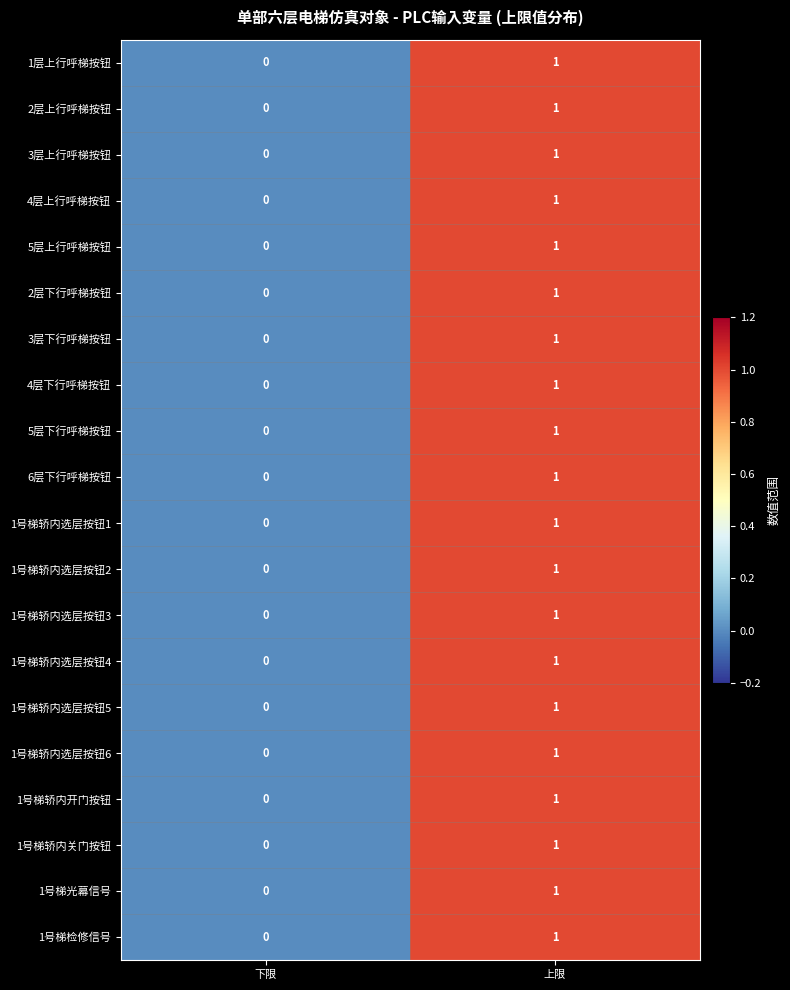

Where is 3层上行呼梯按钮 nearest to the value 0?

下限